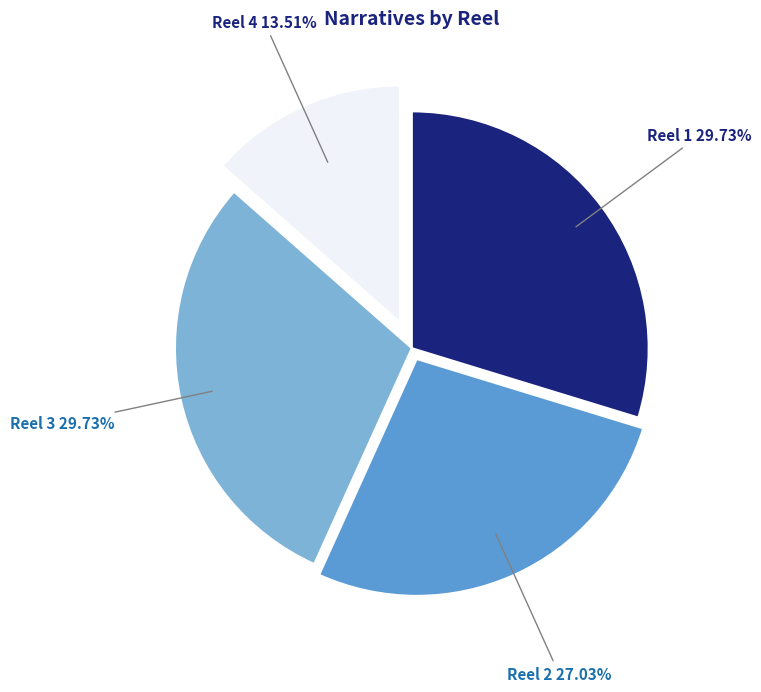

To the nearest percent, what is the difference between the largest and smallest slice percentages?

16%